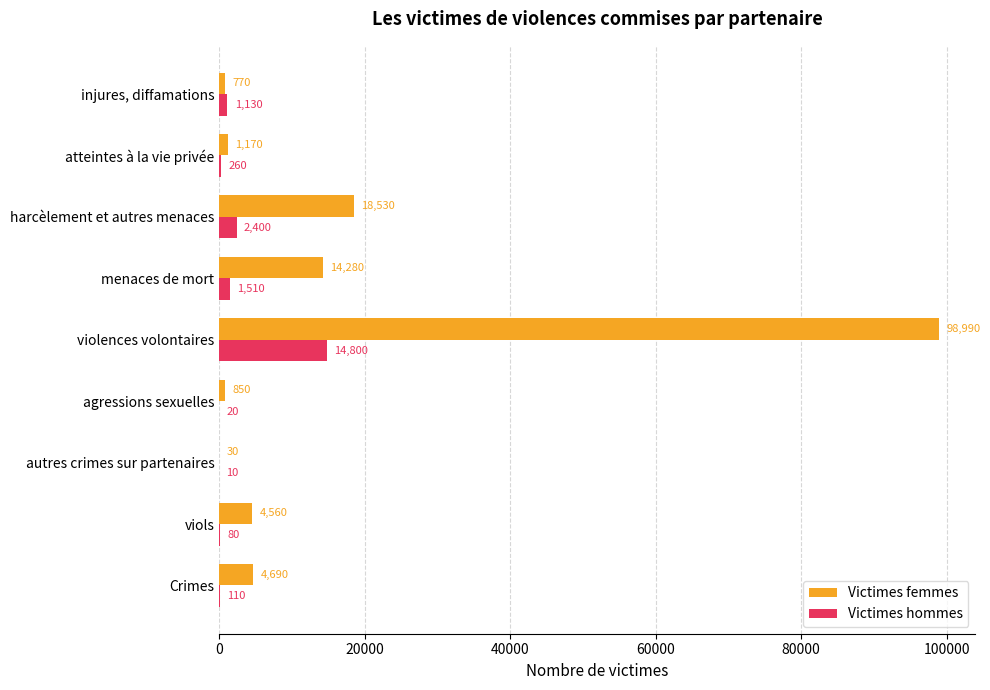

Which series changed the most between Crimes and menaces de mort?

Victimes femmes